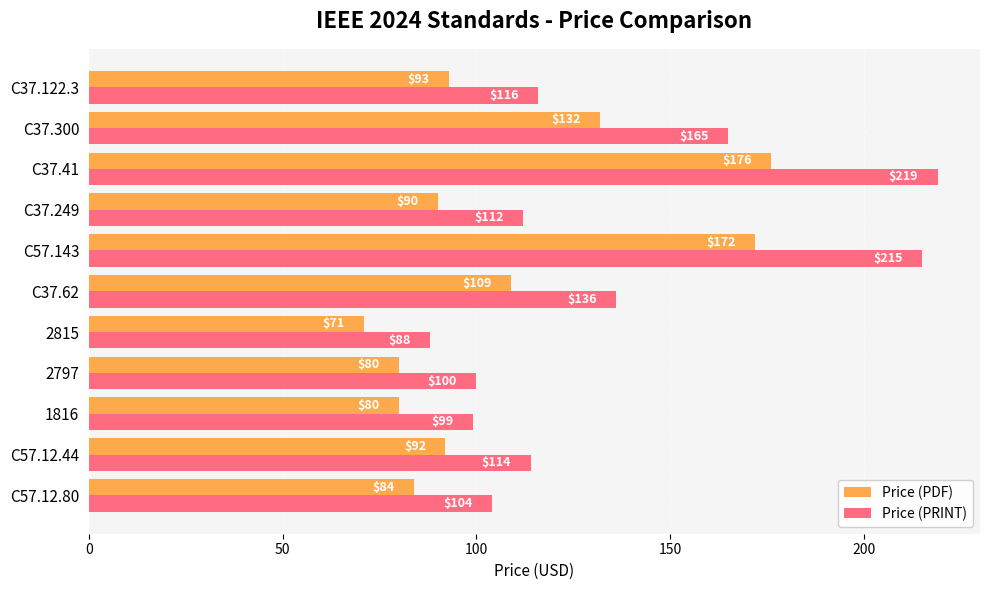

What is the difference between the maximum and minimum values in the Price (PRINT) series?

131